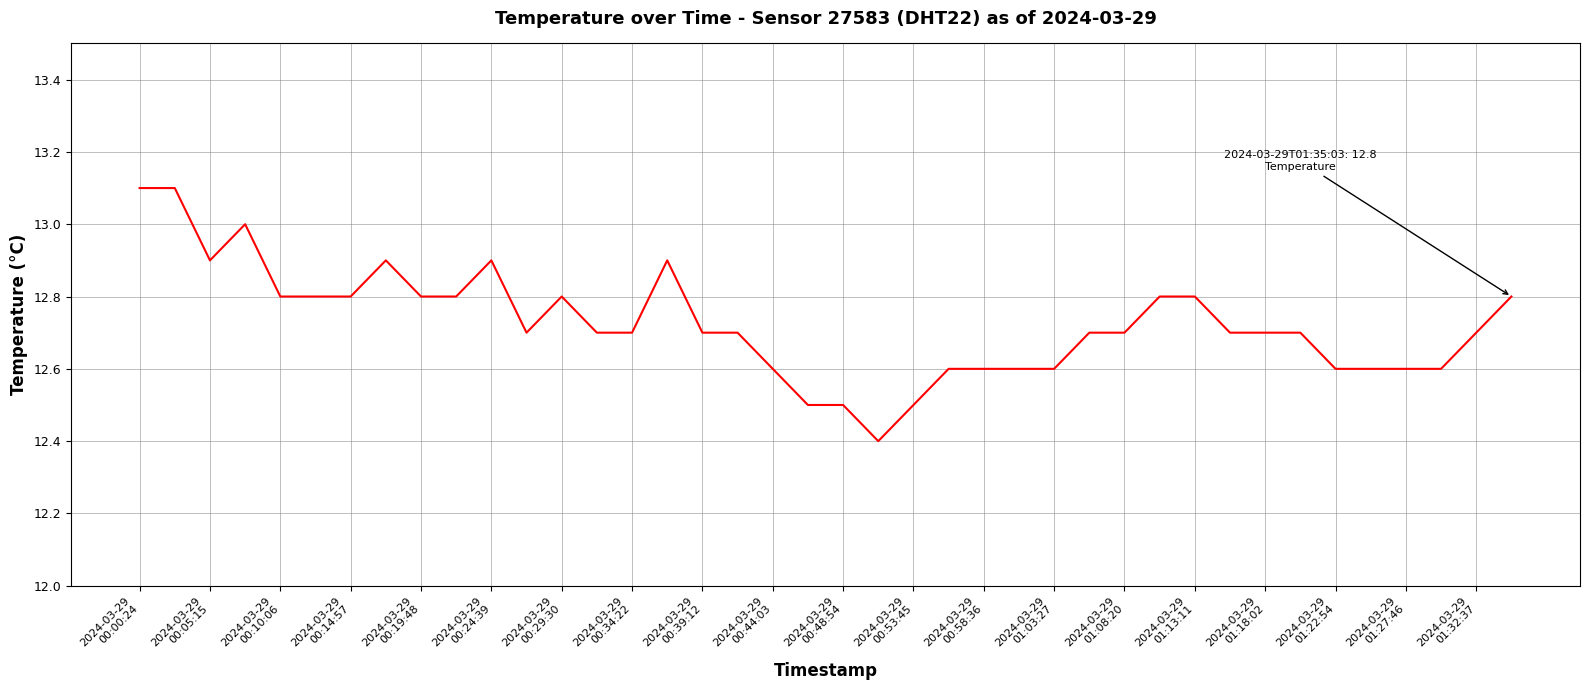

What is the difference between the maximum and minimum values?

0.7